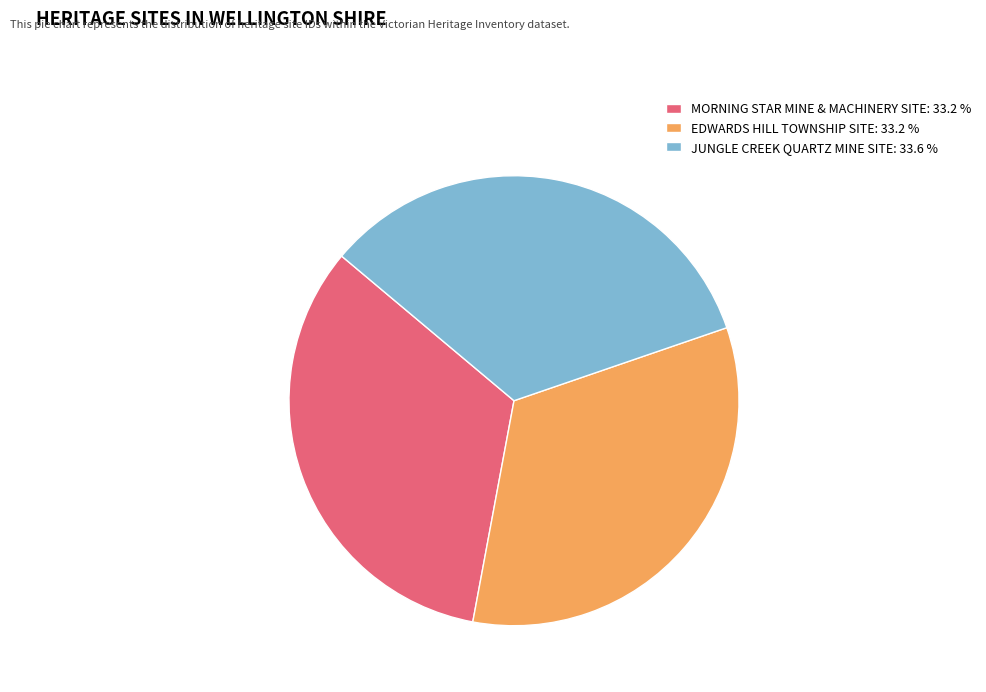

Does any single category account for the majority?

No